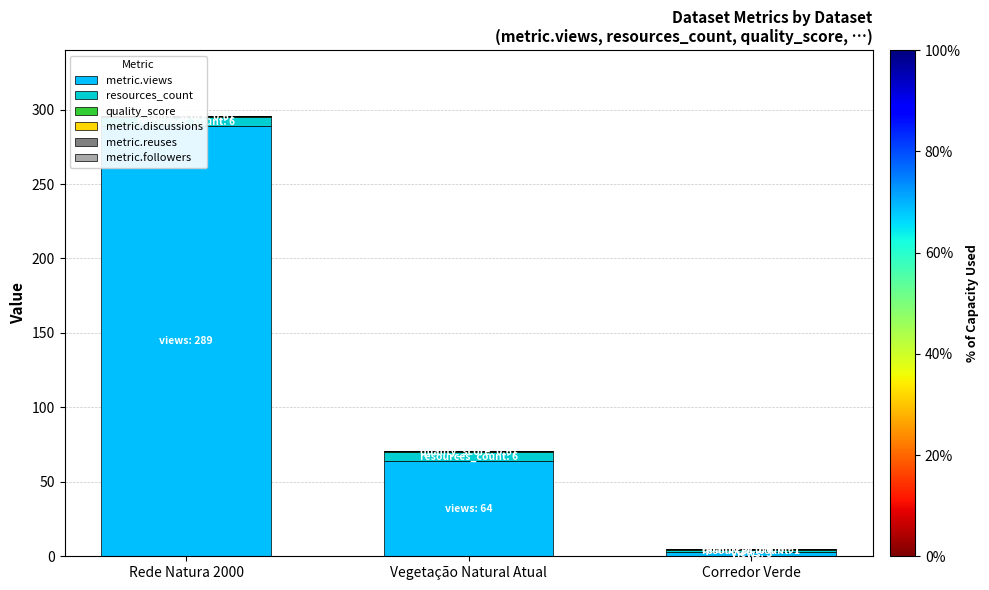

Count the number of data series in this chart.

6